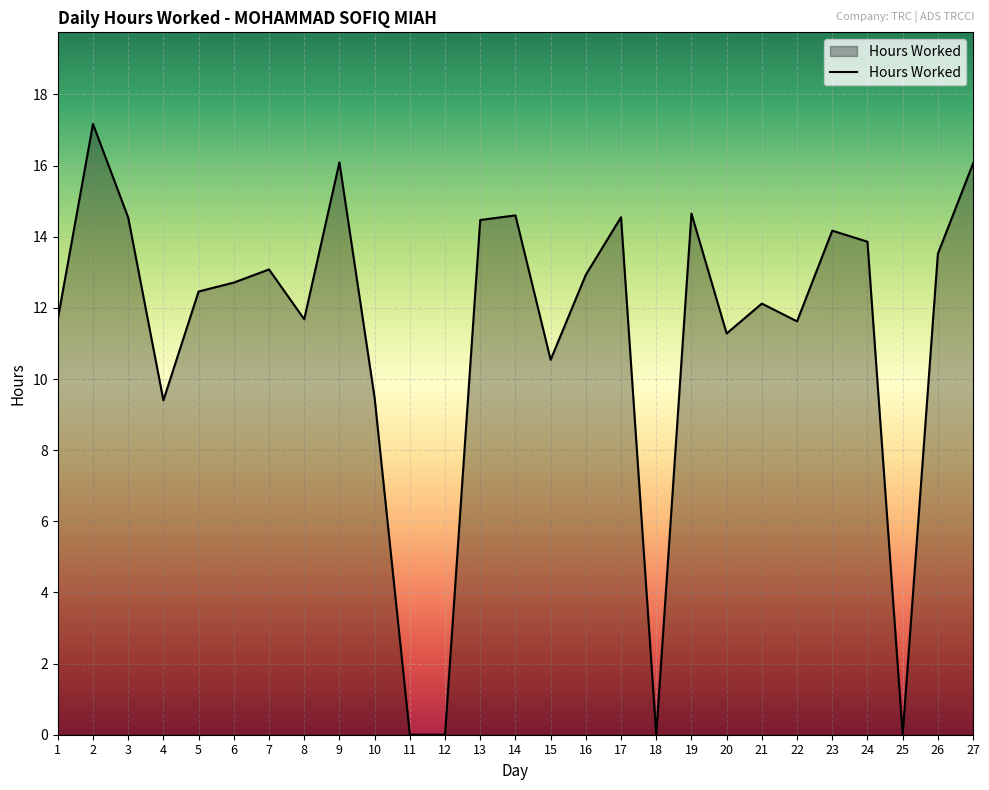

At which category does the data reach its first local valley?

4